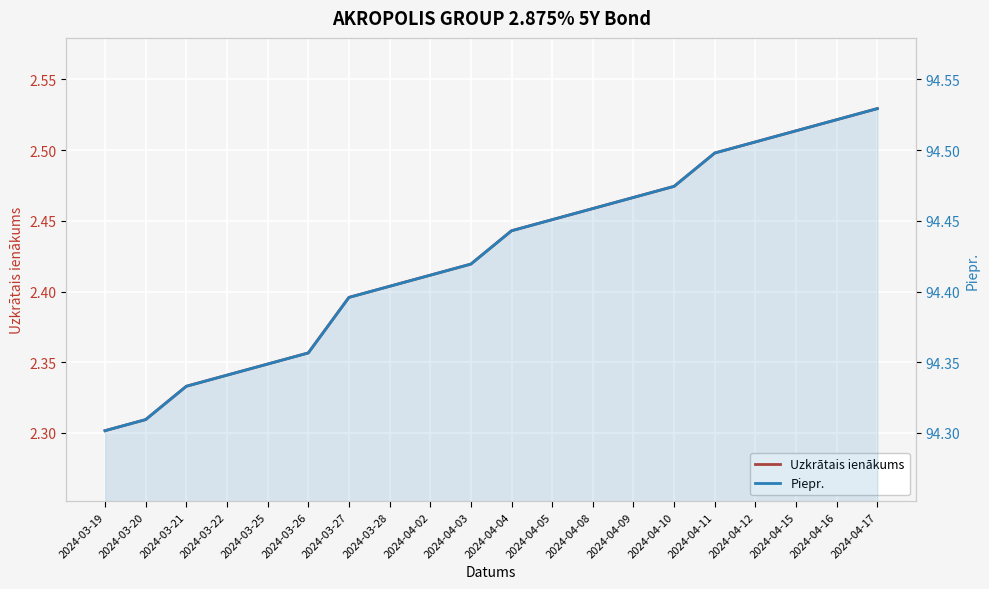

How many categories are shown in the chart?

20